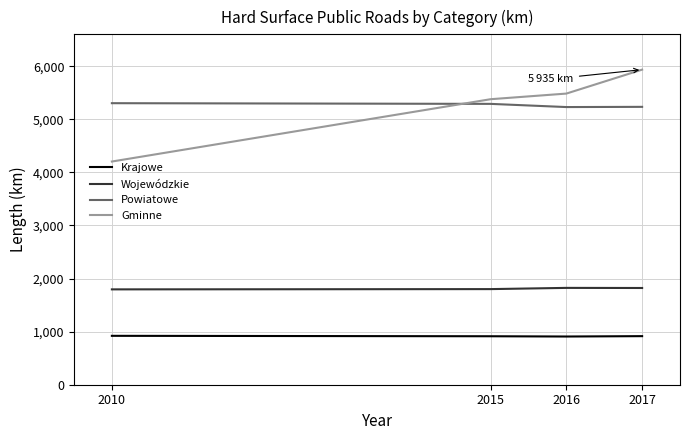

How many lines are shown in the chart?

4